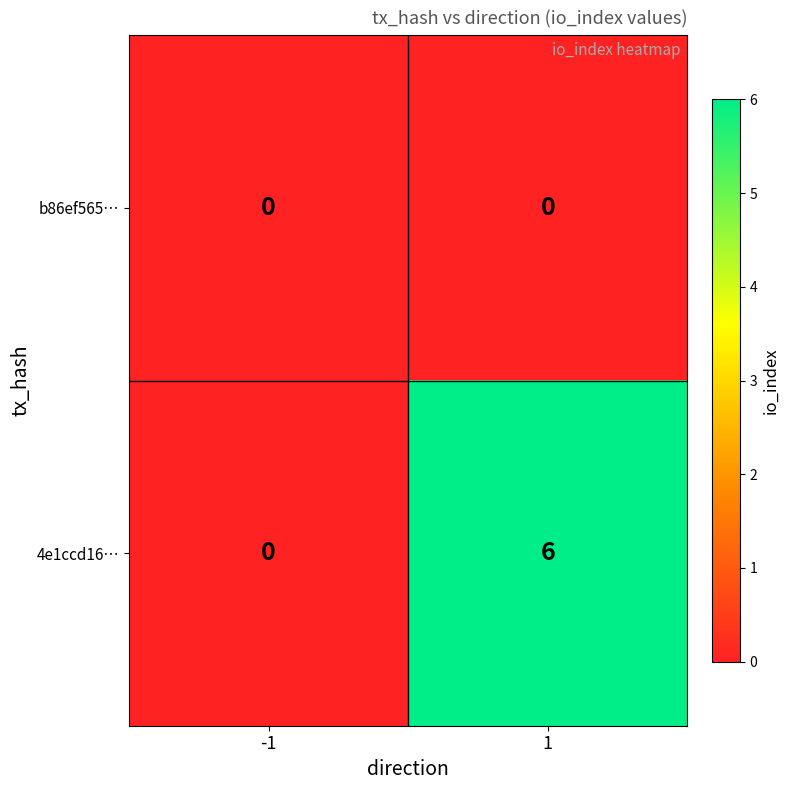

What is the average value of the 4e1ccd16… series?

3